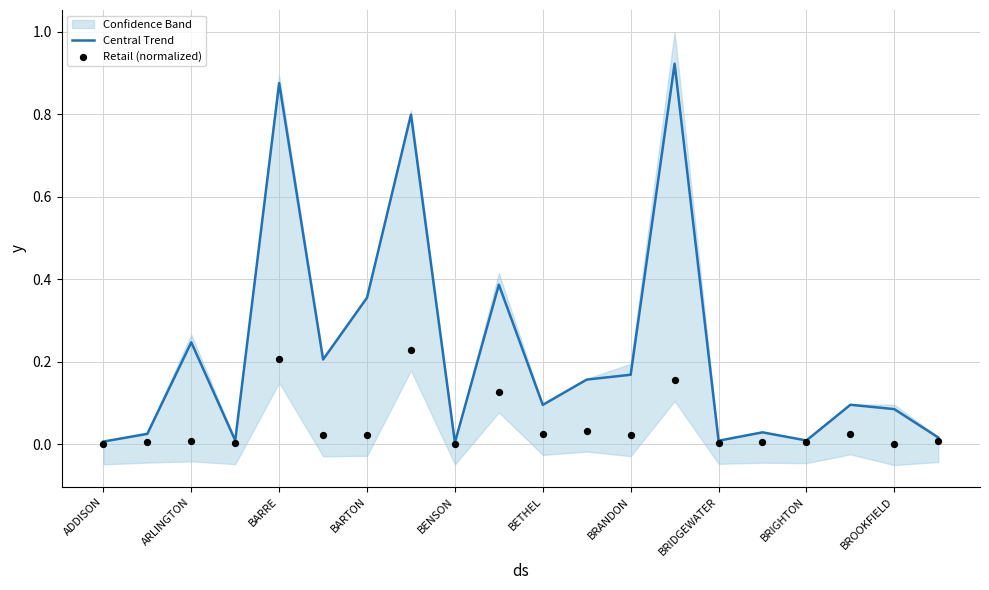

Is it true that Central Trend equals 0.0 at BENSON?

True